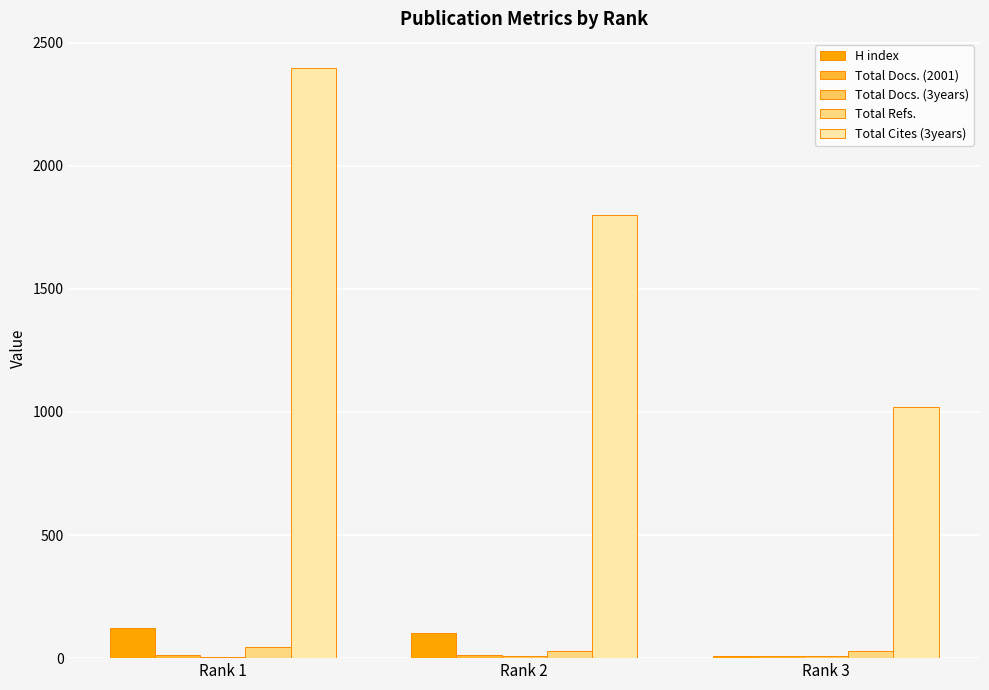

Which label corresponds to the largest value in the chart?

Rank 1